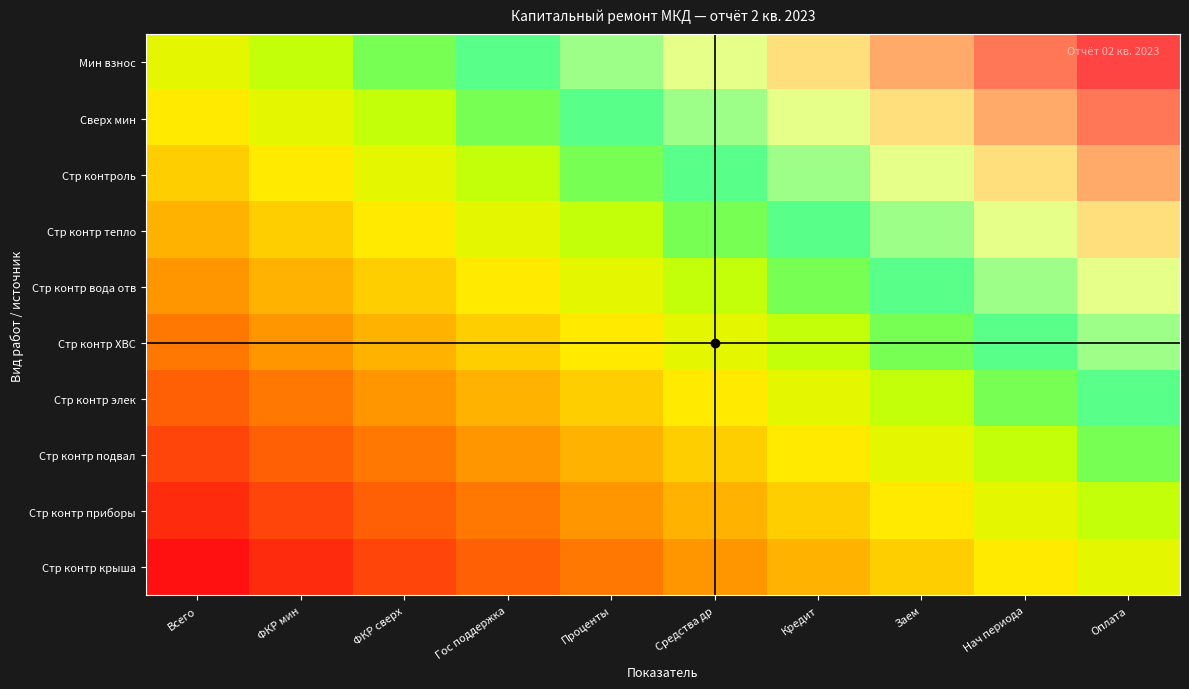

Between Проценты and Кредит, which is larger?

Кредит